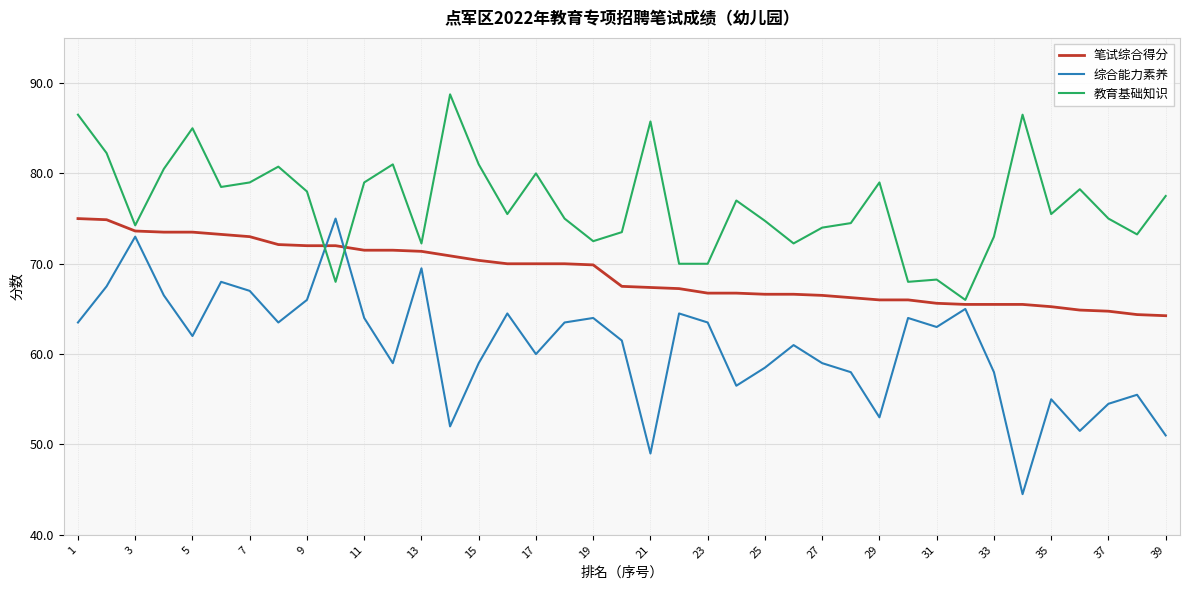

After their last crossing, which series has the higher values: 综合能力素养 or 教育基础知识?

教育基础知识